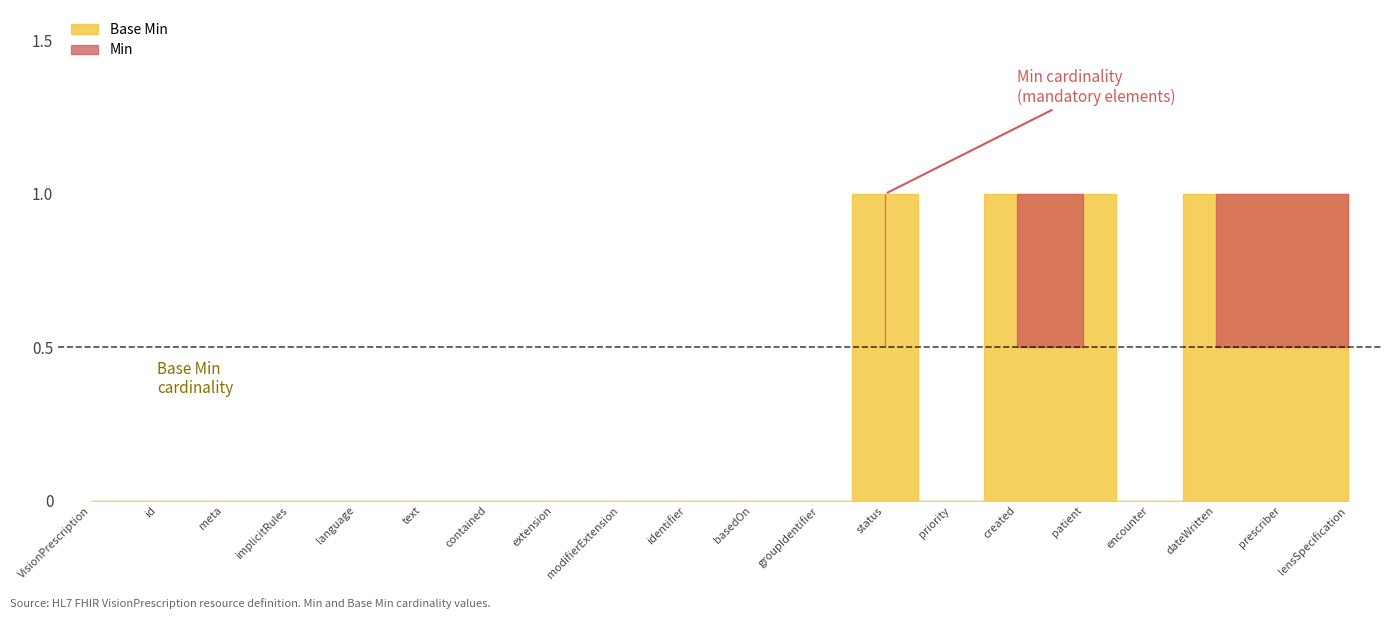

In Base Min, how many points are higher than both neighbors (excluding endpoints)?

1